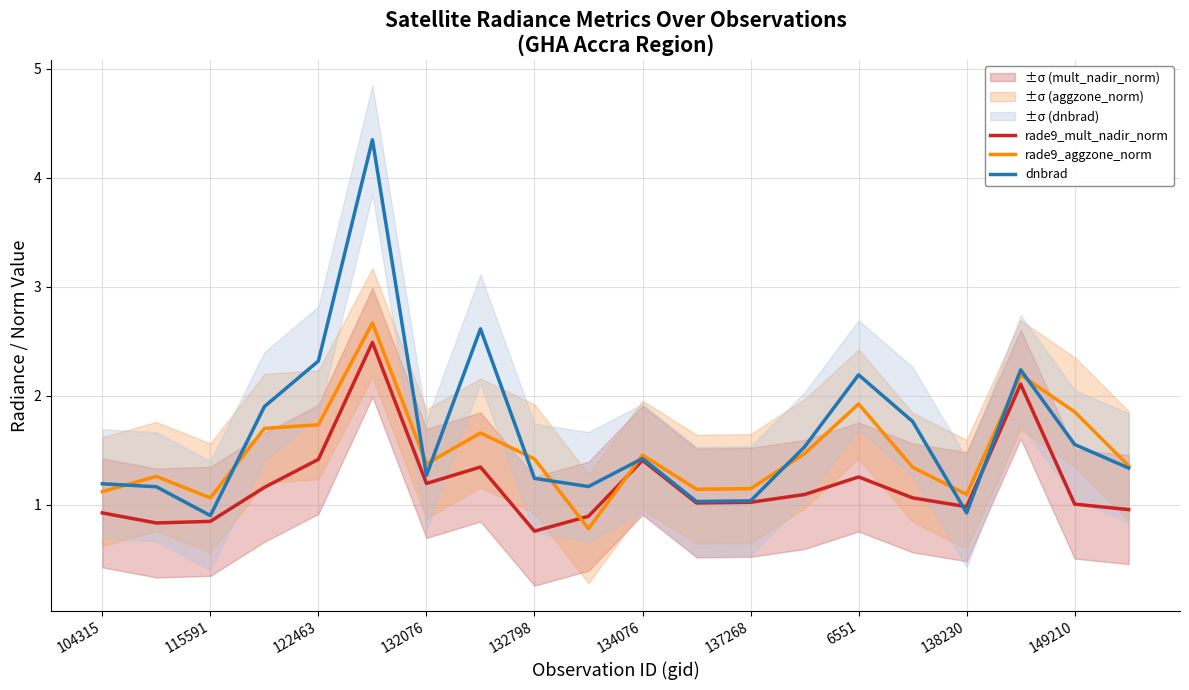

What value does the rade9_mult_nadir_norm series have at 6551?

1.3